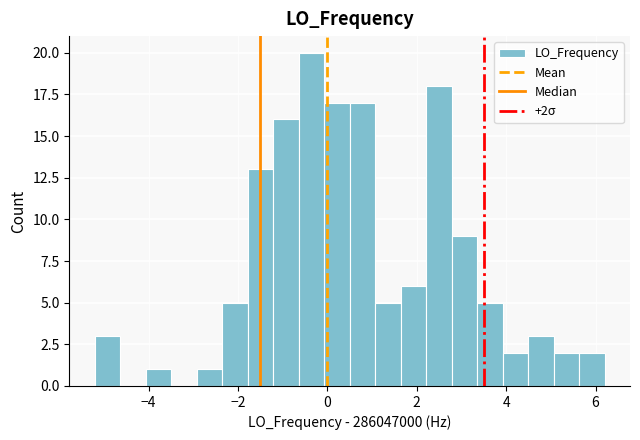

Around what value on the x-axis is the tallest bar? Give the approximate position of its centre, as read against the axis.

-0.4